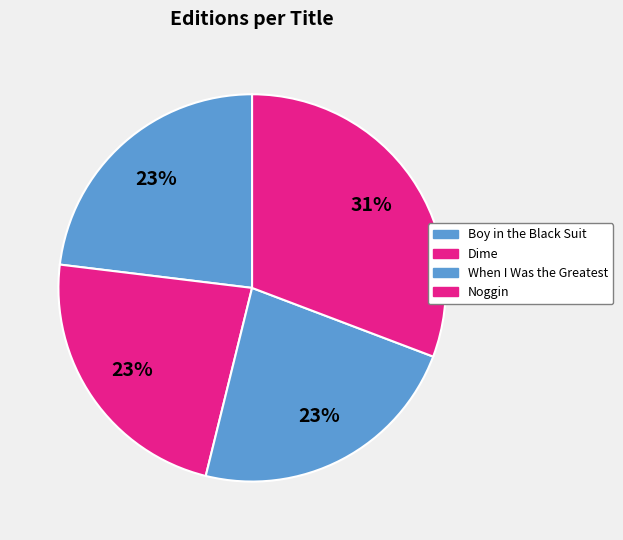

Count the number of slices in the pie.

4